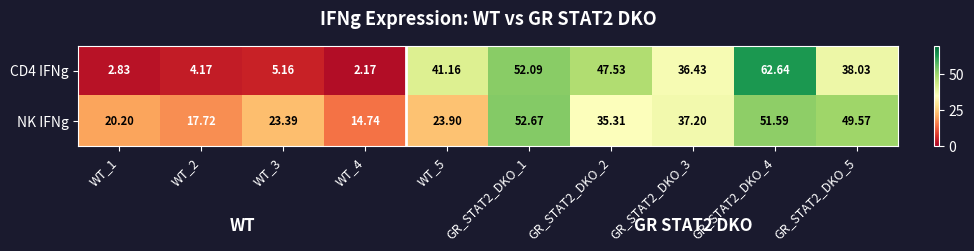

Which series has the largest total across all categories?

NK IFNg